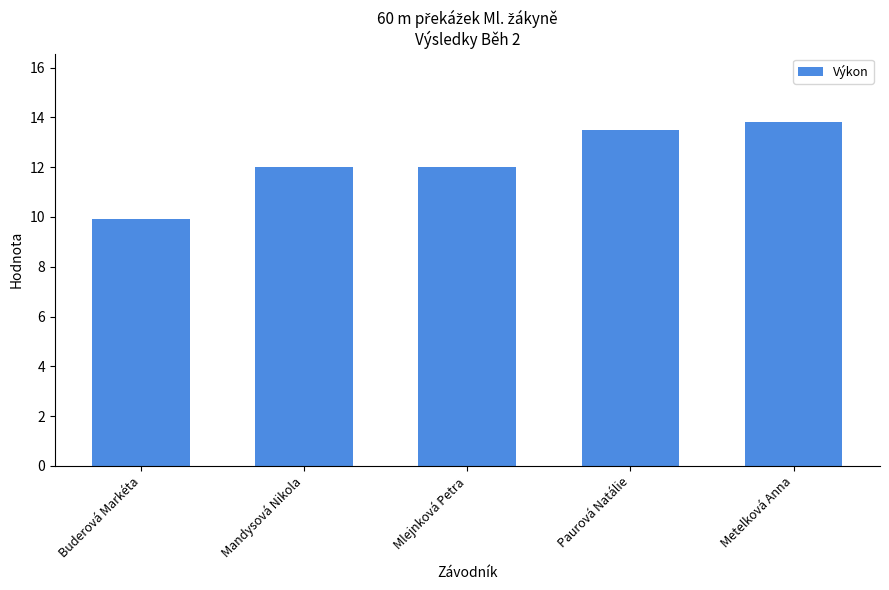

Count the values in the range 12 to 13.

2